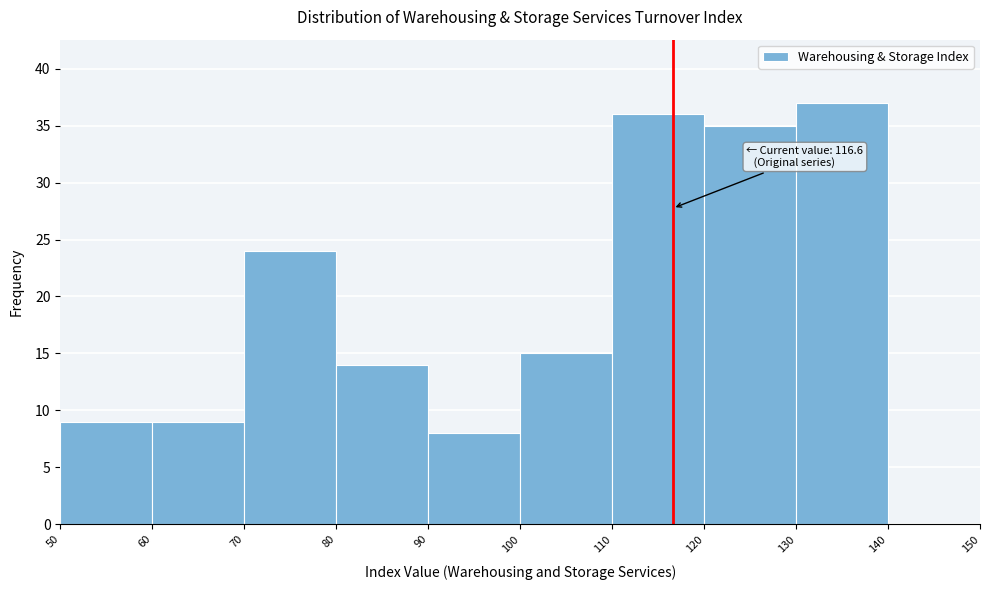

Which range on the x-axis has the tallest bar?

130 to 140